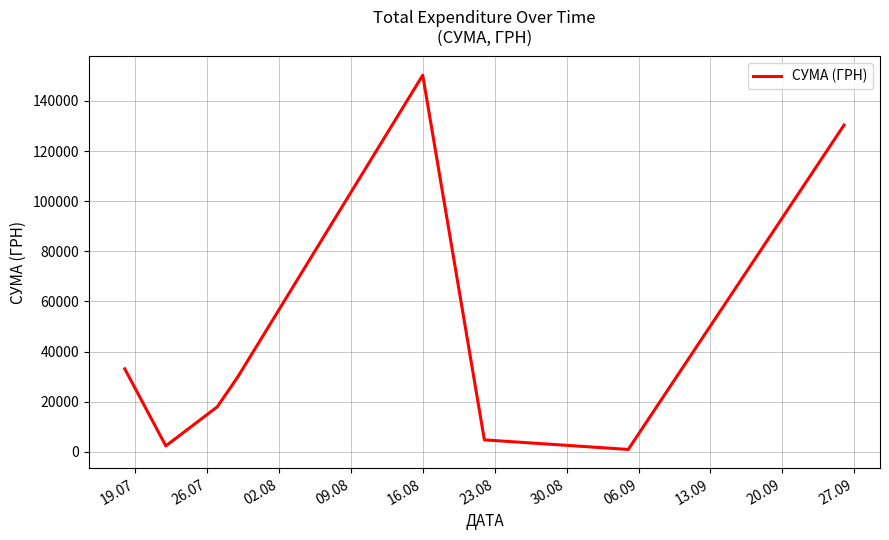

How many interior local peaks (higher than both neighbors) does the data have?

1